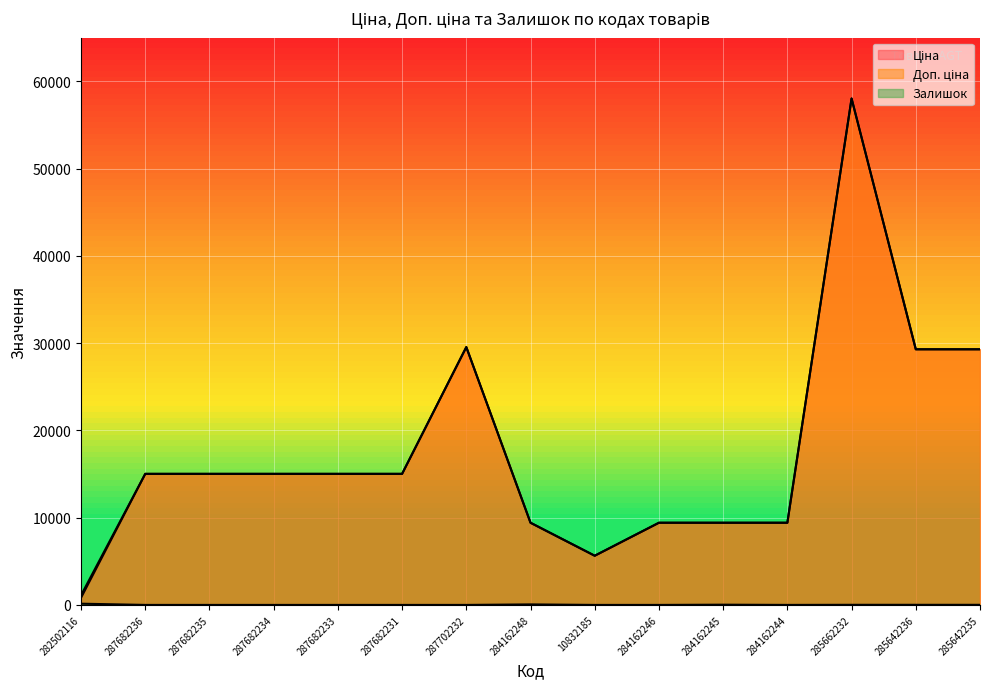

True or false: Ціна and Доп. ціна cross at least once.

False